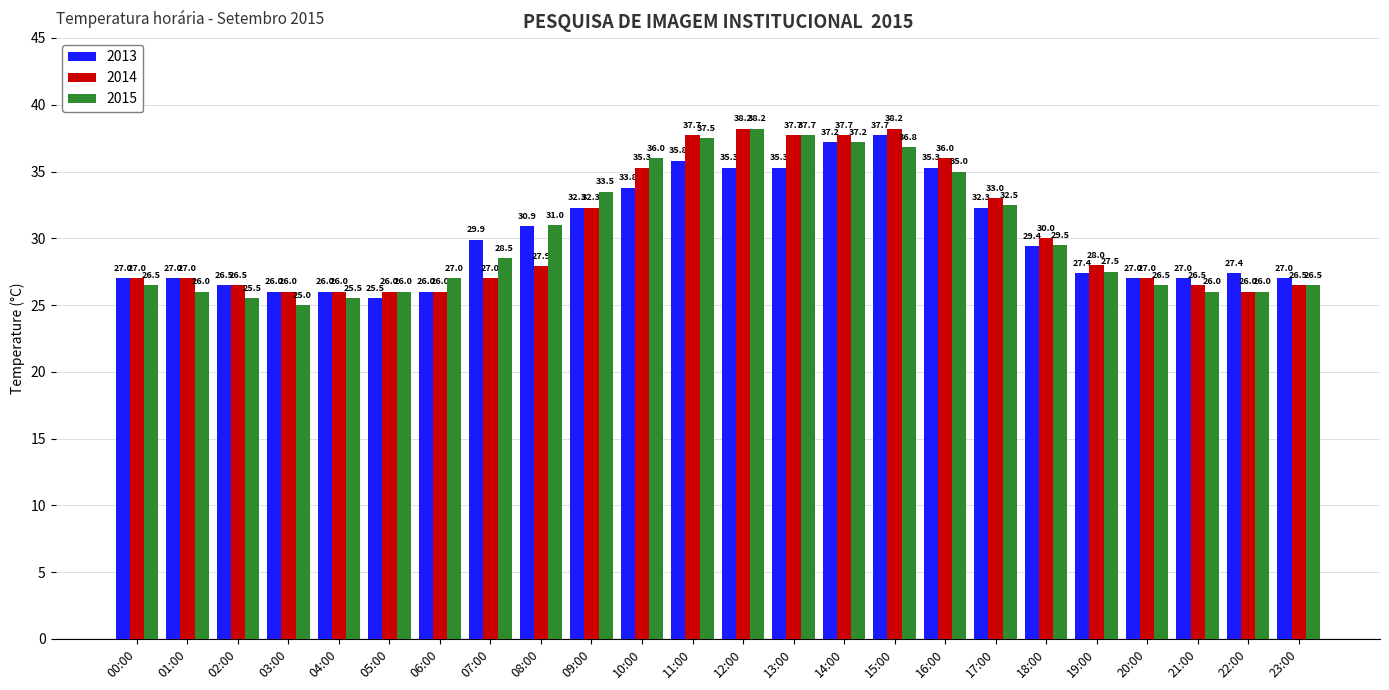

At which category is the sum across all series the highest?

15:00